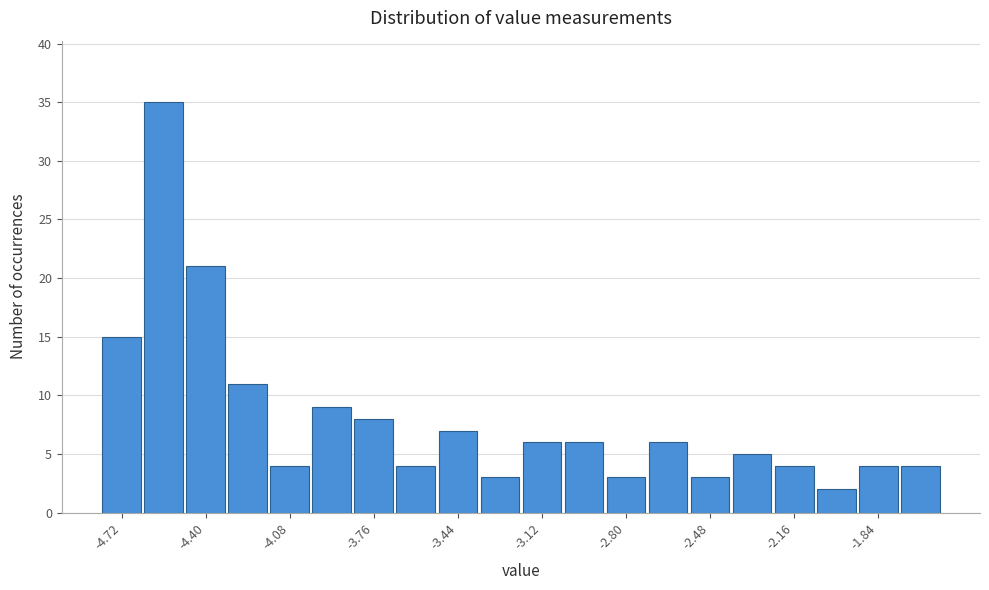

Around what value on the x-axis is the tallest bar? Give the approximate position of its centre, as read against the axis.

-4.55